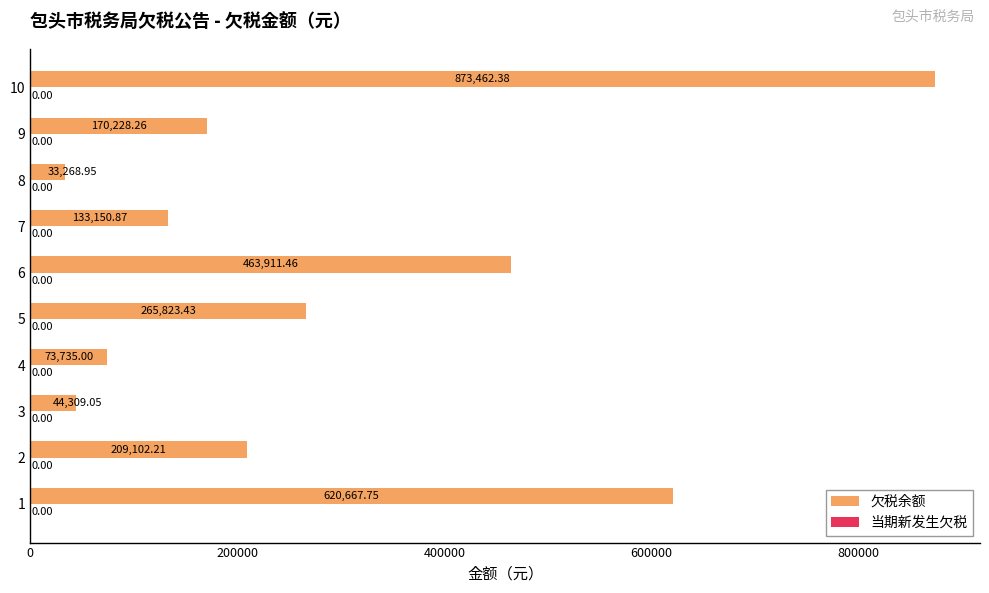

What is the average value?

288765.9